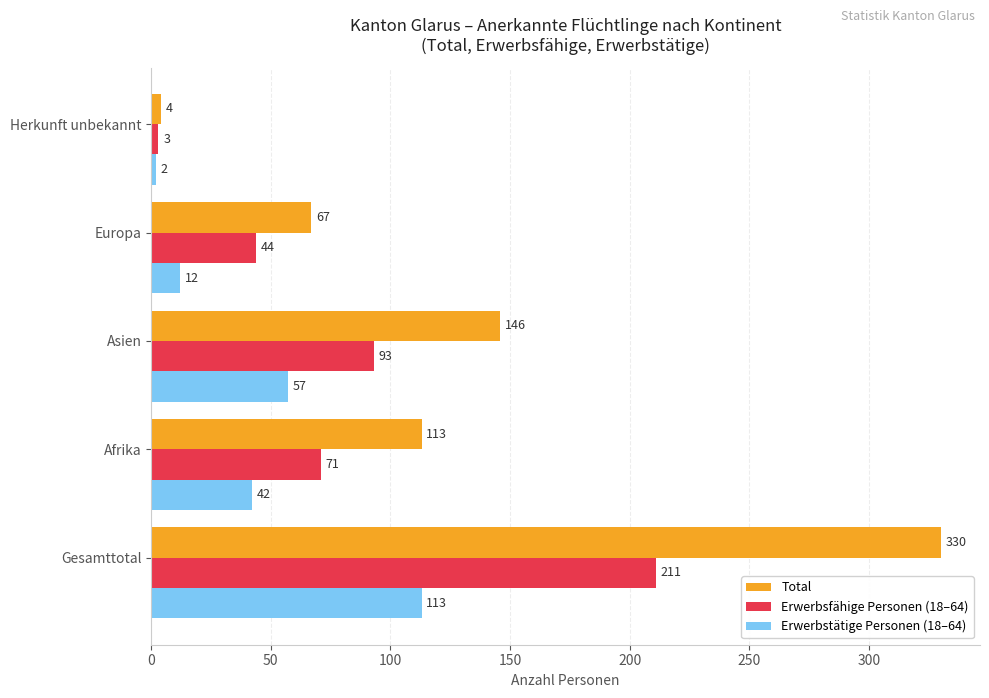

What is the average value of the Erwerbsfähige Personen (18–64) series?

84